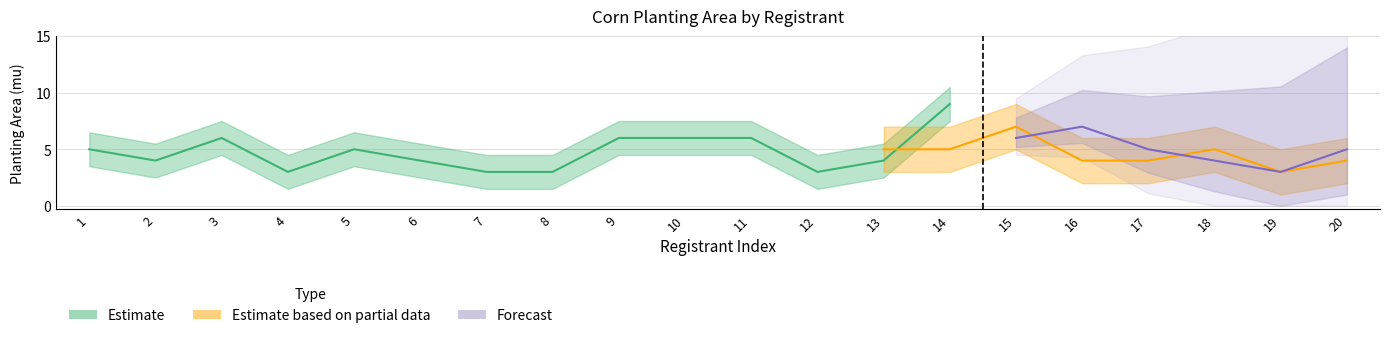

At which category does the chart reach its minimum across all series?

8